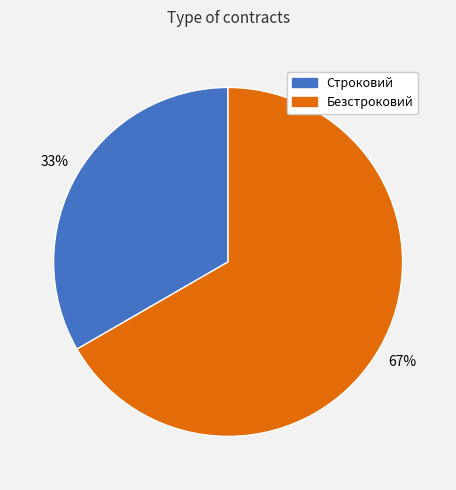

How many segments does this pie chart have?

2